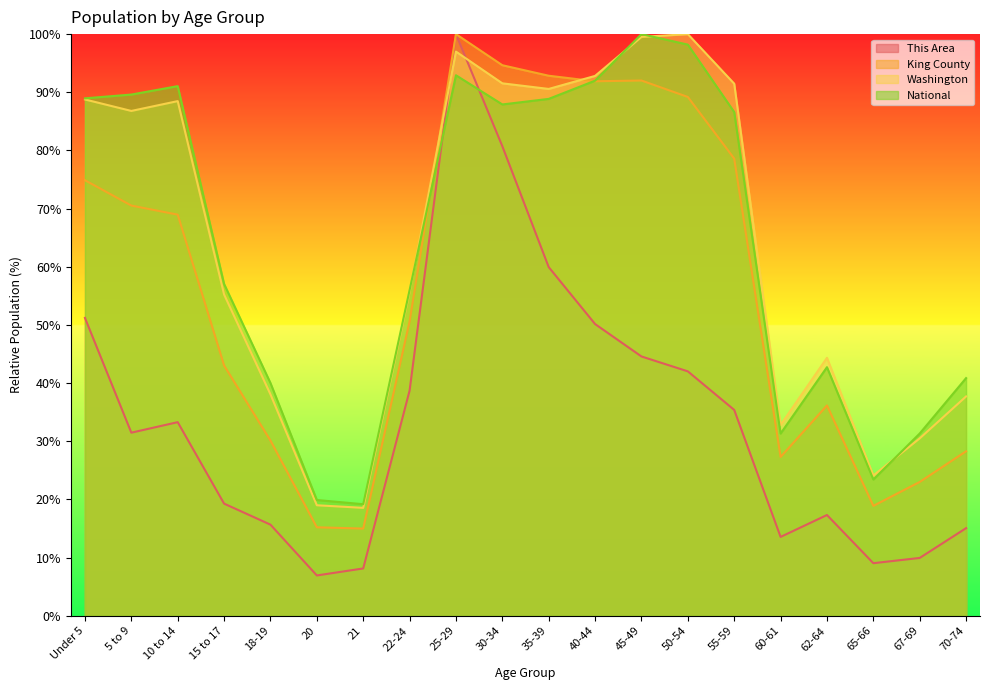

True or false: National and This Area intersect in this chart.

True